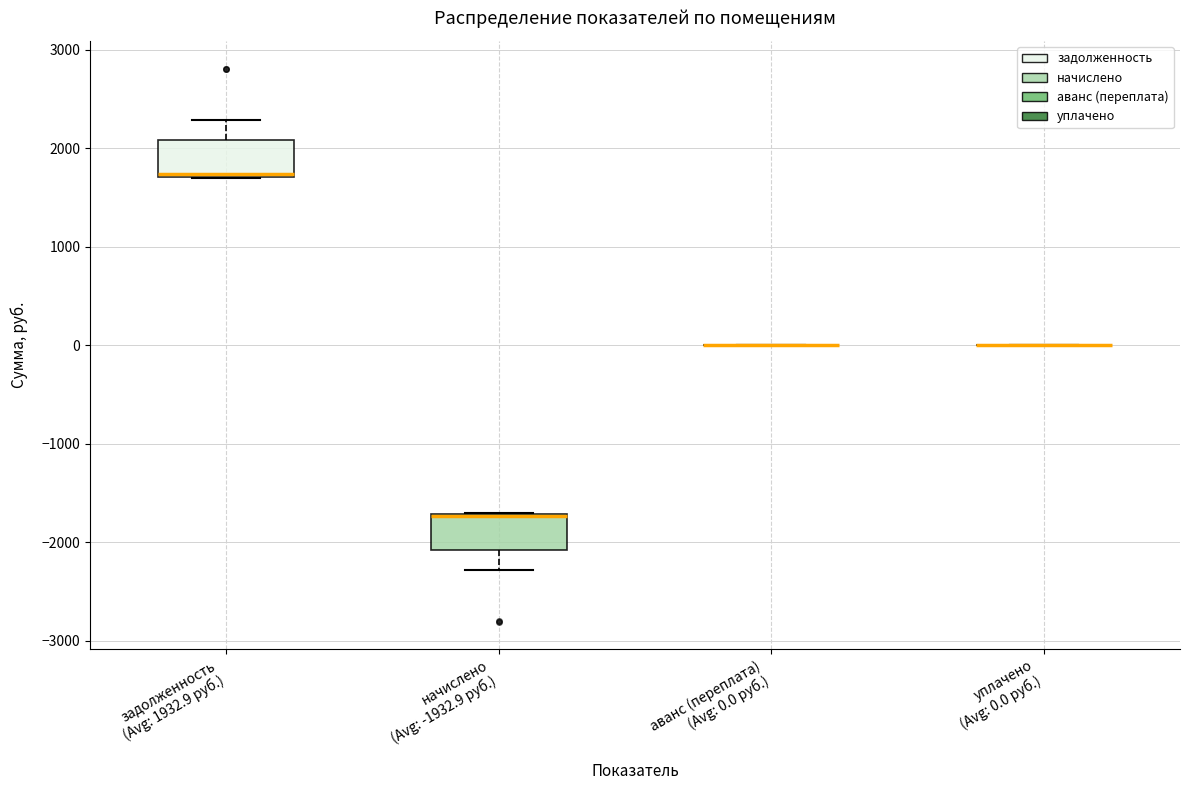

Reading left to right, read every box against the y-axis: the position of its median line, the range the box covers, and the ends of its whiskers. The values are not printed on the chart, so give them approximately, as read against the axis.

задолженность (Avg: 1932.9 руб.): median 1700 (drawn on the box's lower edge), box 1700 to 2100, whiskers 1700 to 2300
начислено (Avg: -1932.9 руб.): median -1700 (drawn on the box's upper edge), box -2100 to -1700, whiskers -2300 to -1700
аванс (переплата) (Avg: 0.0 руб.): box collapsed to a line at 0, whiskers 0 to 0
уплачено (Avg: 0.0 руб.): box collapsed to a line at 0, whiskers 0 to 0